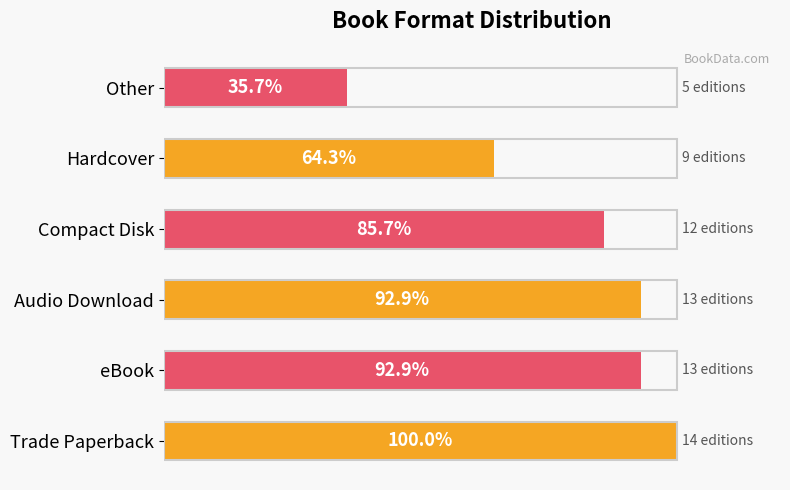

Which label corresponds to the largest value in the chart?

Trade Paperback